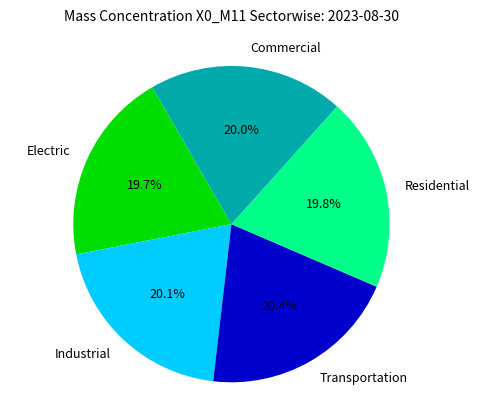

Does Transportation represent more than half of the total?

No